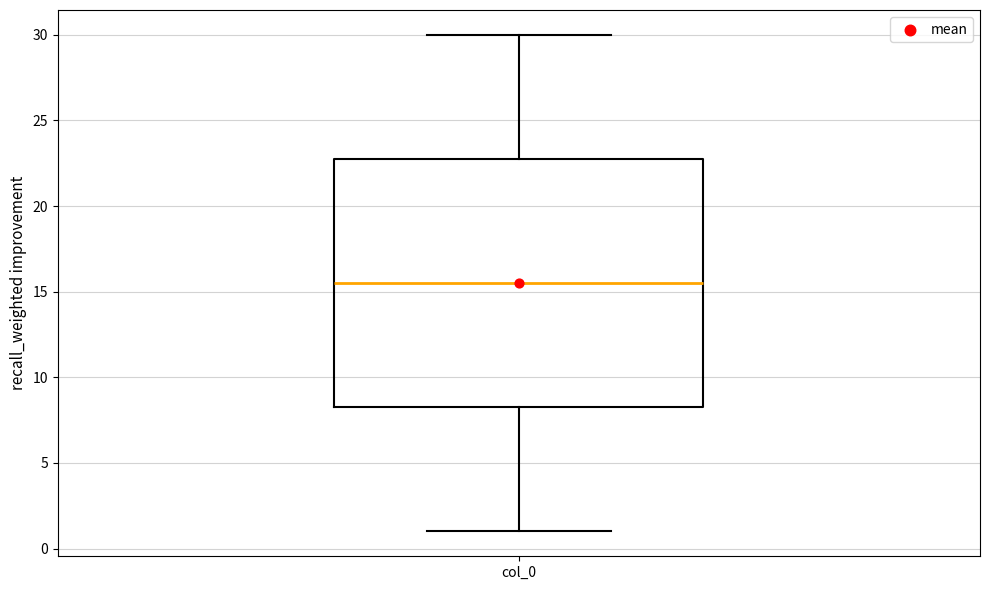

Read this box plot against the y-axis: the position of the median line, the range covered by the box, and the ends of both whiskers. The values are not printed on the chart, so give them approximately, as read against the axis.

median 15.5, box 8.5 to 23.0, whiskers 1.0 to 30.0